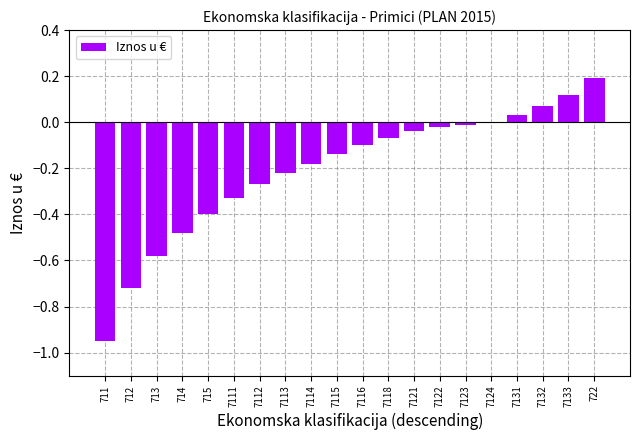

What is the sum of all values?

-4.1